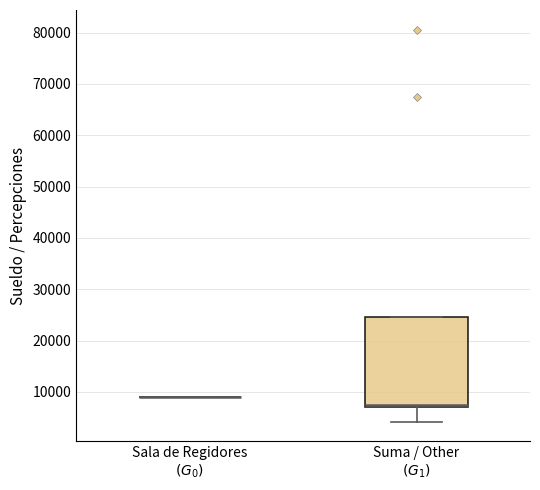

Comparing the boxes themselves (not the whiskers), which one is the tallest?

Suma / Other $(G_1)$